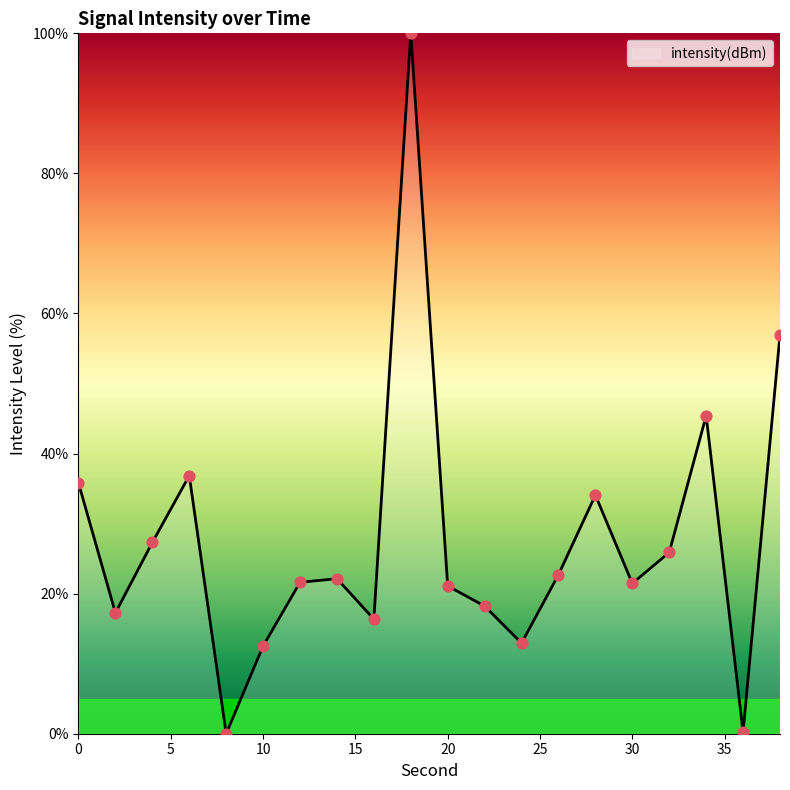

What is the difference between the maximum and minimum values?

100.0